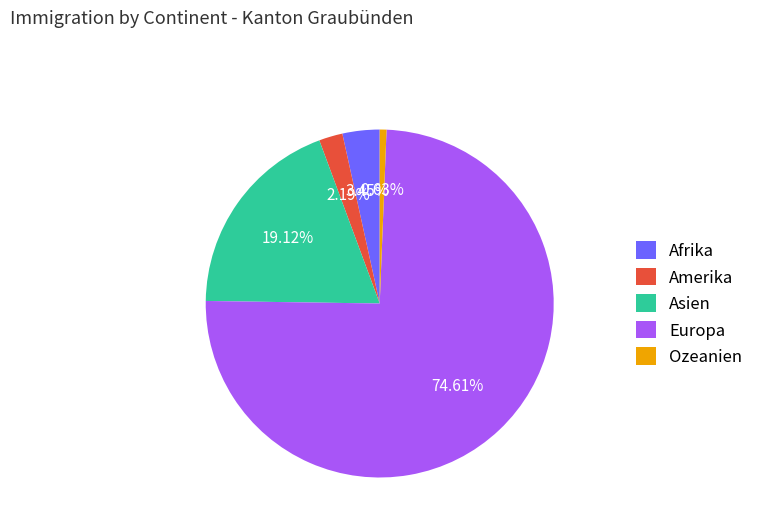

What is the total percentage of Asien and Afrika?

22.6%